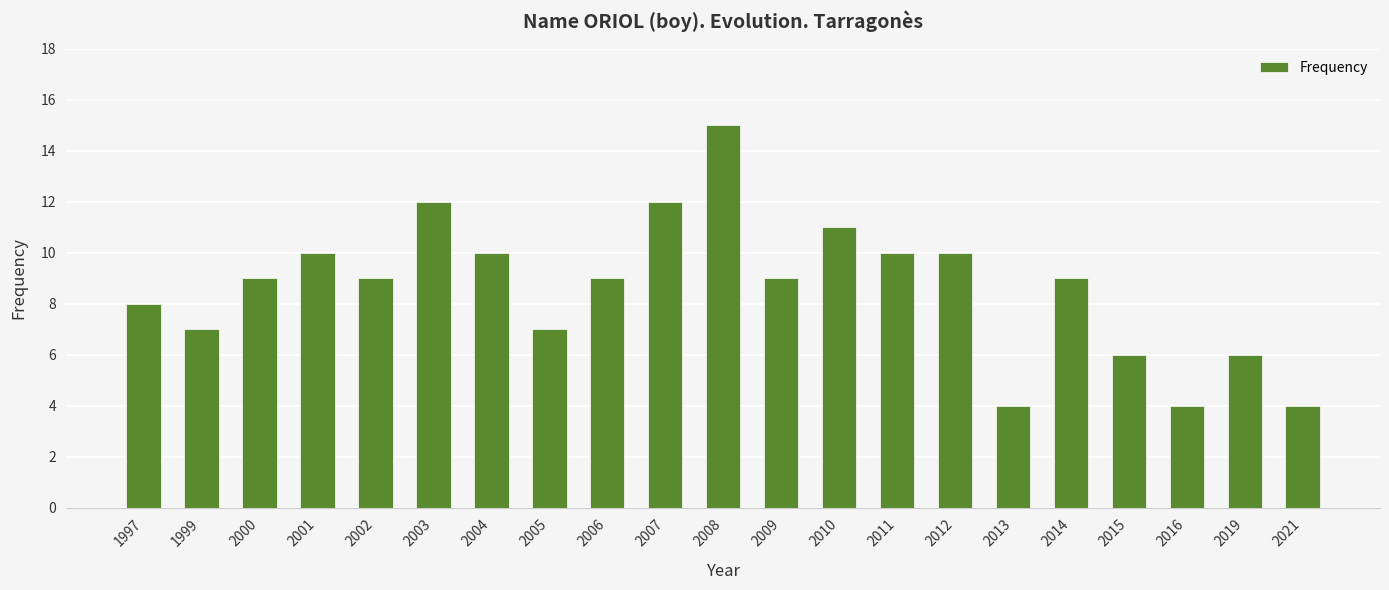

How many bars are there in total?

21